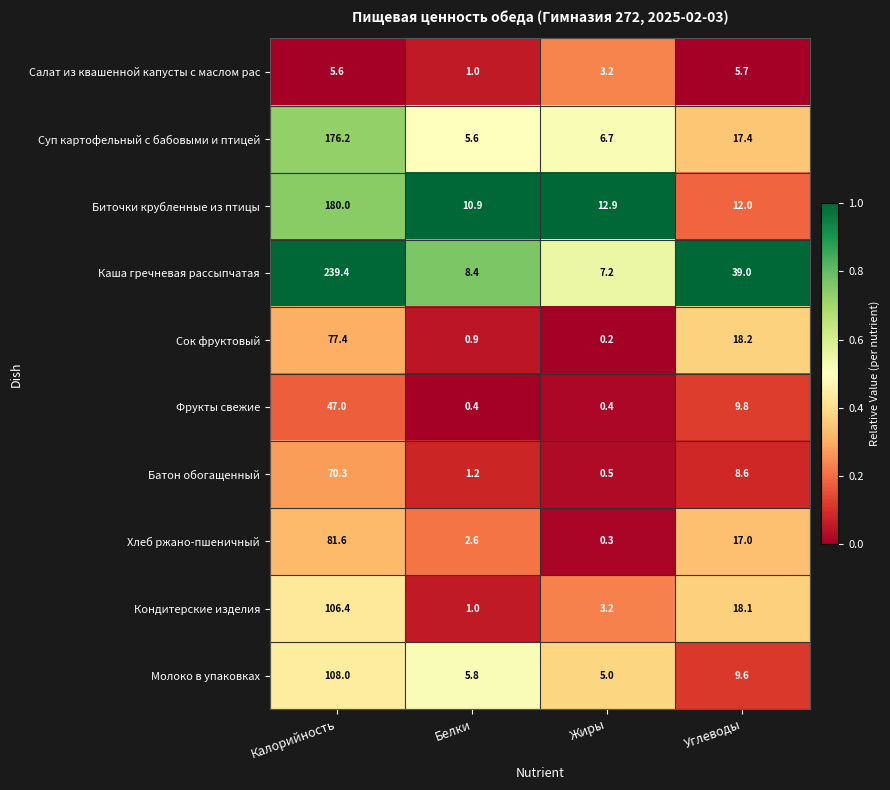

What is the lowest value of the Молоко в упаковках series?

5.0